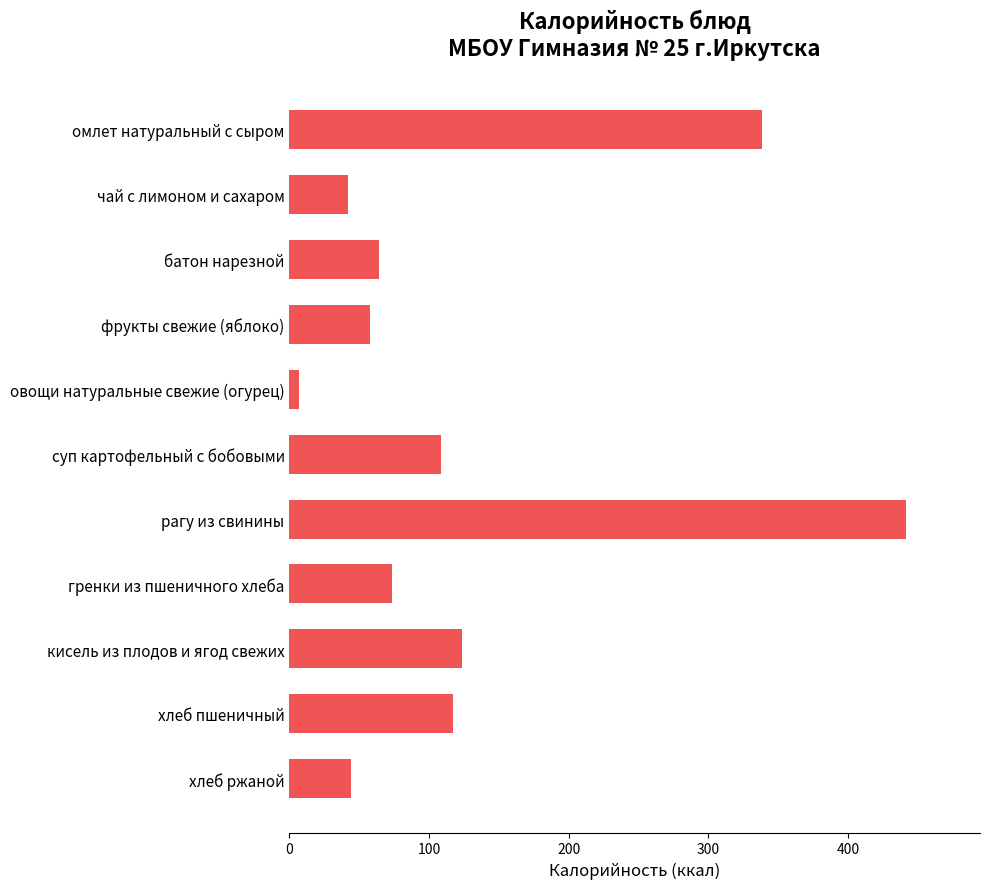

Which has a higher value, чай с лимоном и сахаром or суп картофельный с бобовыми?

суп картофельный с бобовыми